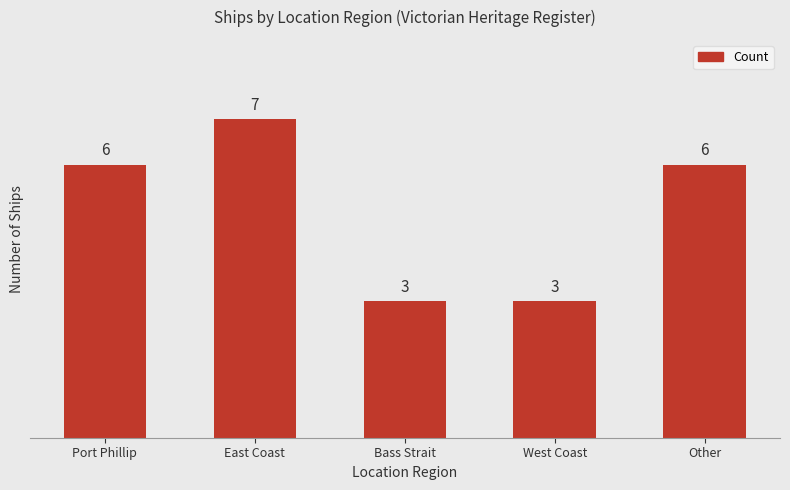

The value at West Coast is 5. True or false?

False